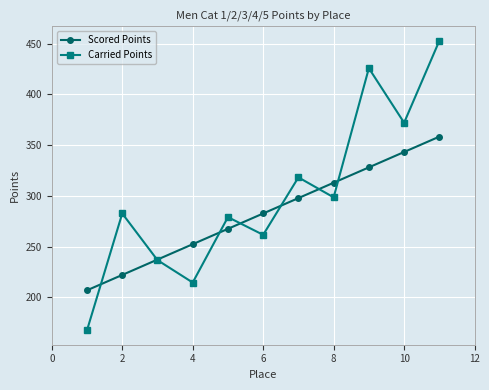

True or false: Scored Points and Carried Points cross at least once.

True